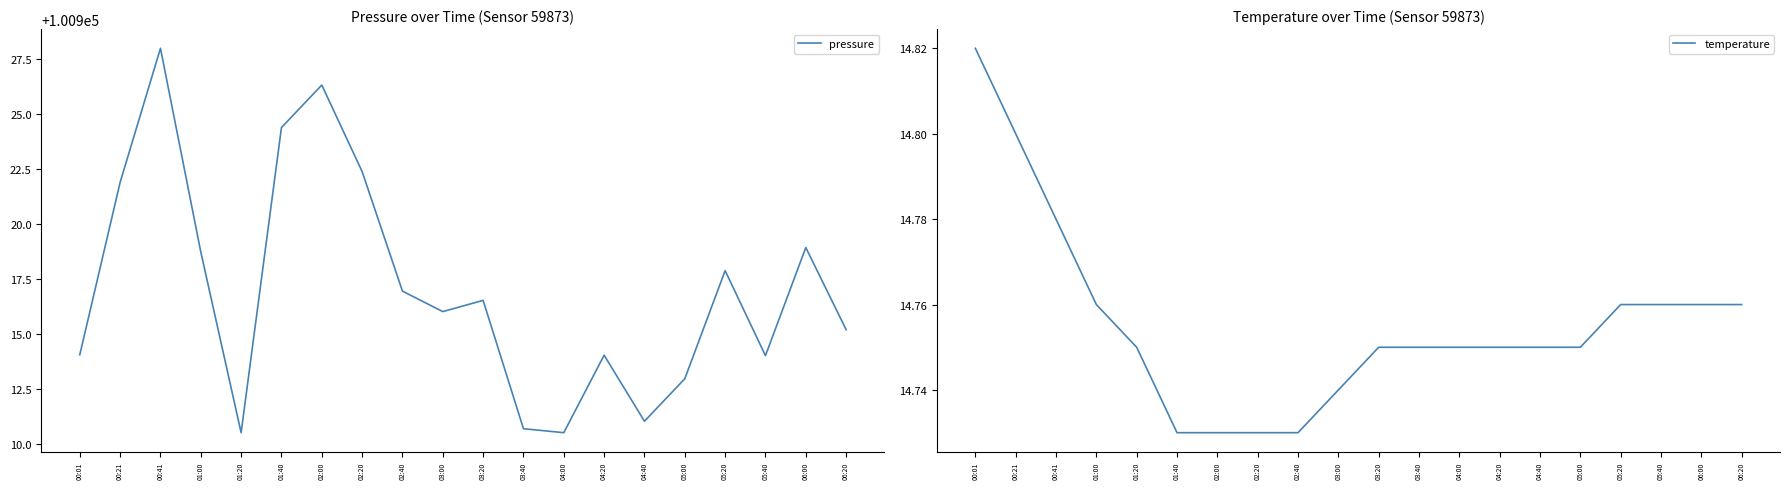

True or false: temperature and pressure cross at least once.

False